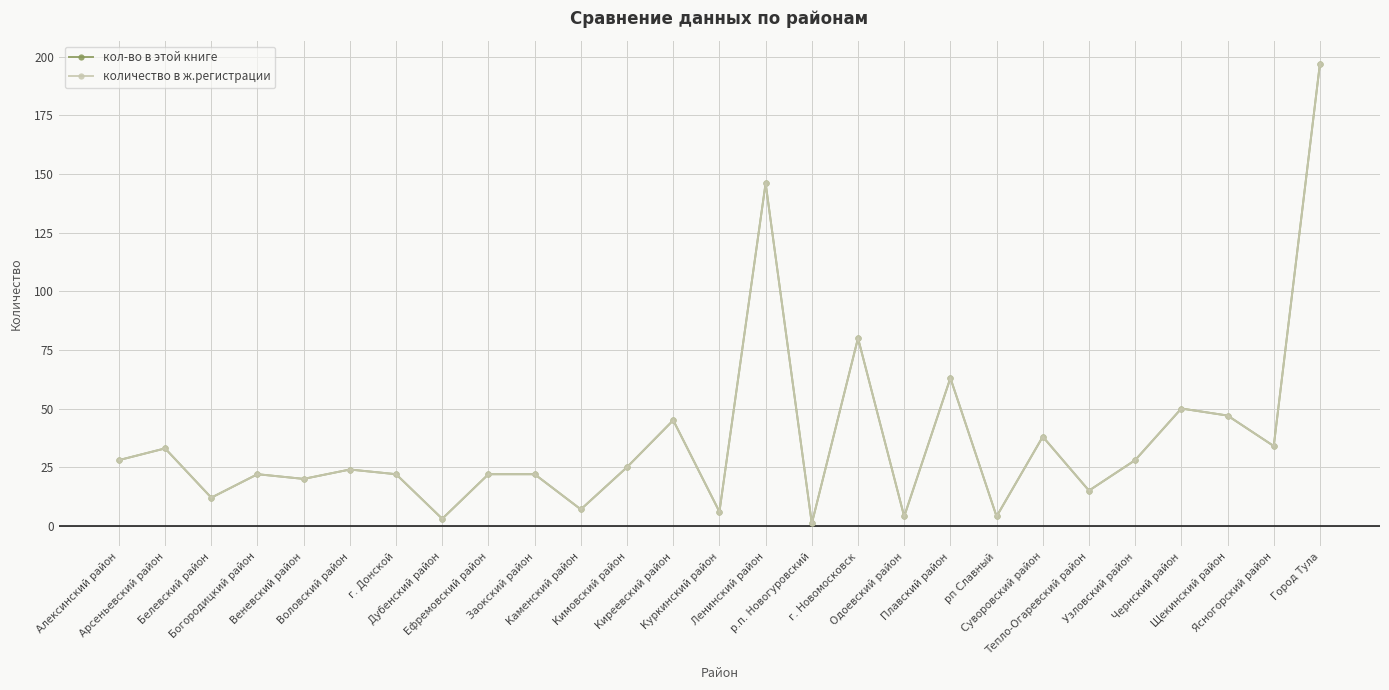

Is this an area chart (filled region under the line)?

No